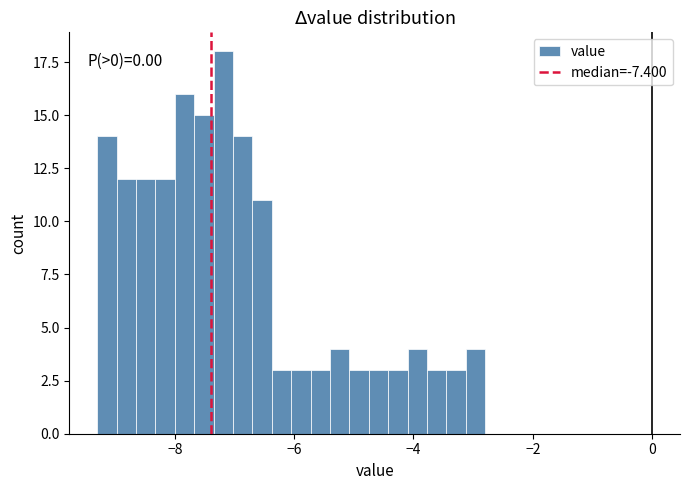

Around what value on the x-axis is the tallest bar? Give the approximate position of its centre, as read against the axis.

-7.2